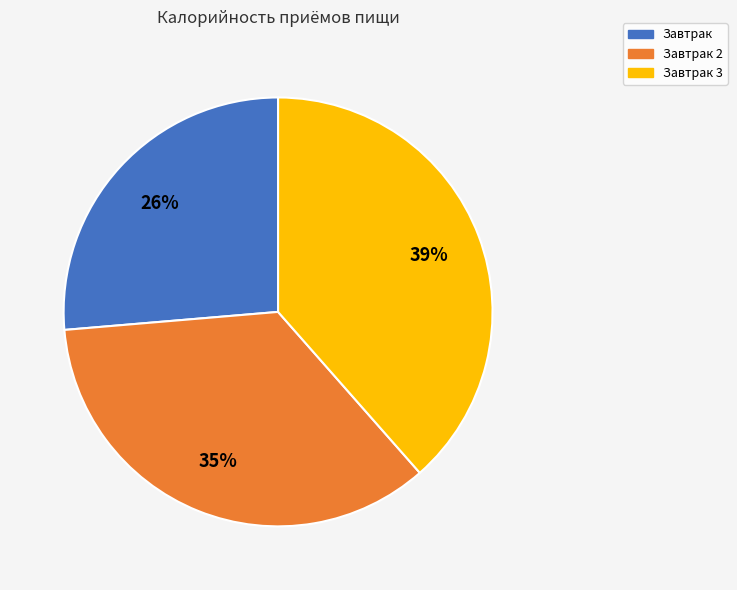

Does Завтрак 3 account for over 50% of the chart?

No